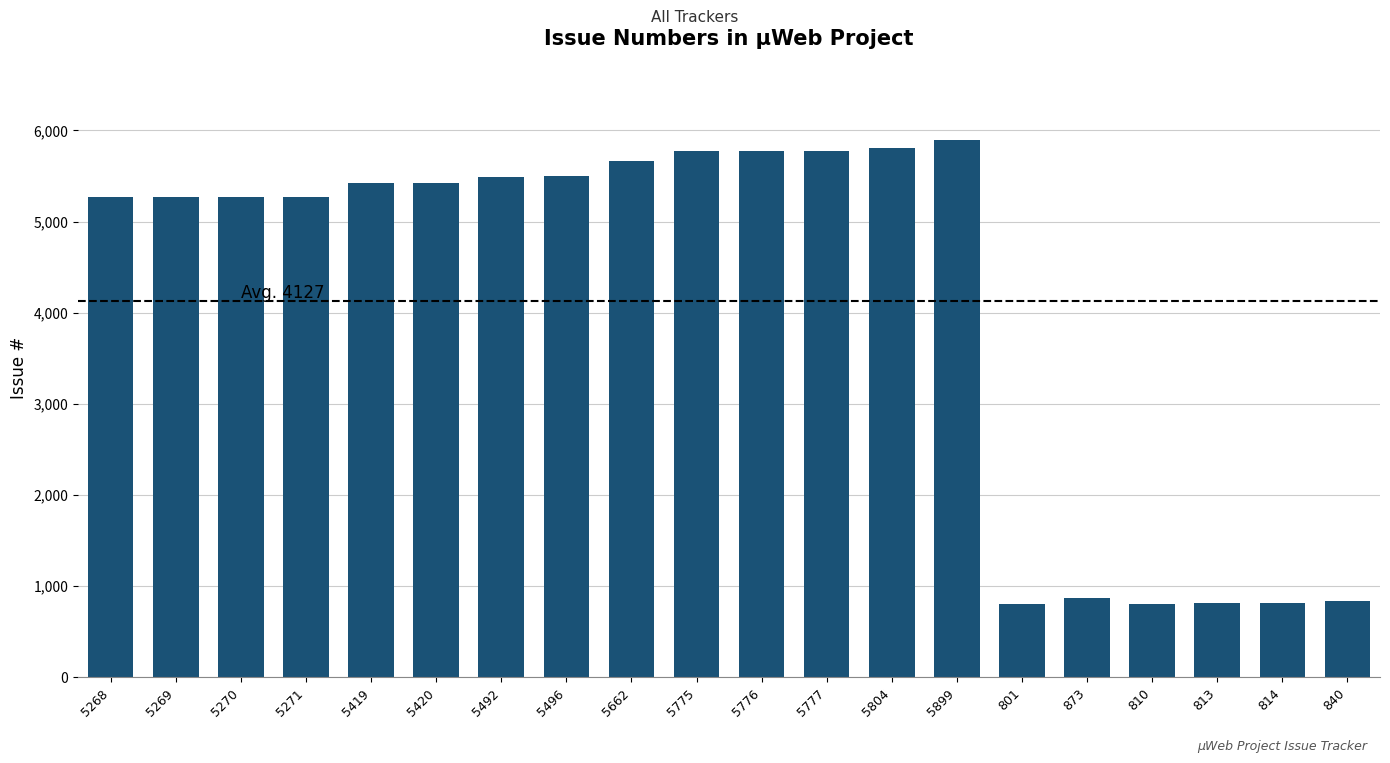

What is the label of the 10th bar from the right?

5776